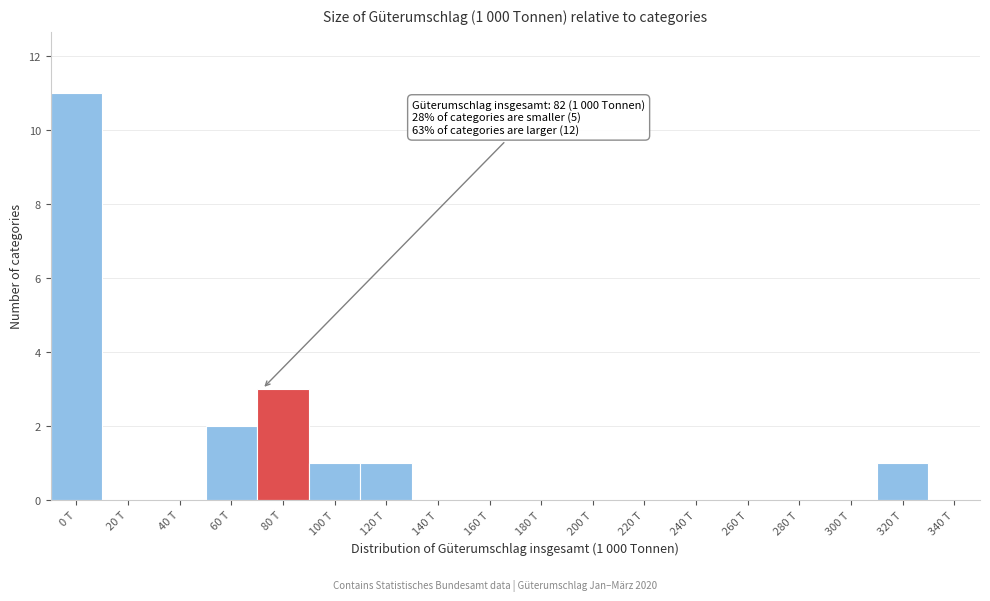

Reading left to right, what are all the values shown in this chart?

0 T=11	20 T=0	40 T=0	60 T=2	80 T=3	100 T=1	120 T=1	140 T=0	160 T=0	180 T=0	200 T=0	220 T=0	240 T=0	260 T=0	280 T=0	300 T=0	320 T=1	340 T=0